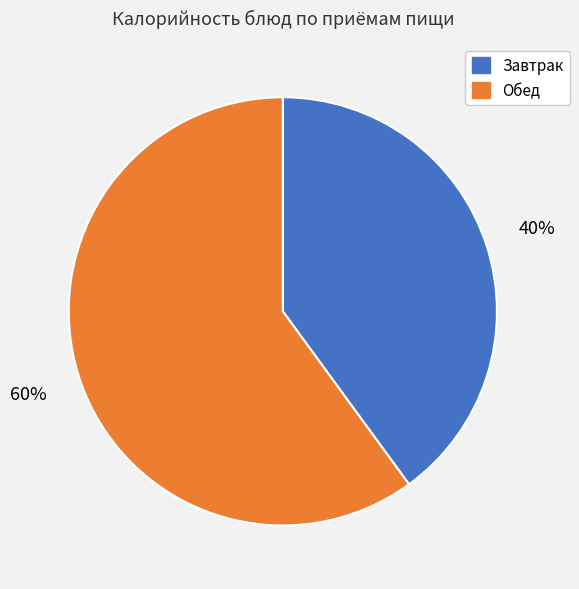

Which category has the biggest portion of the pie?

Обед